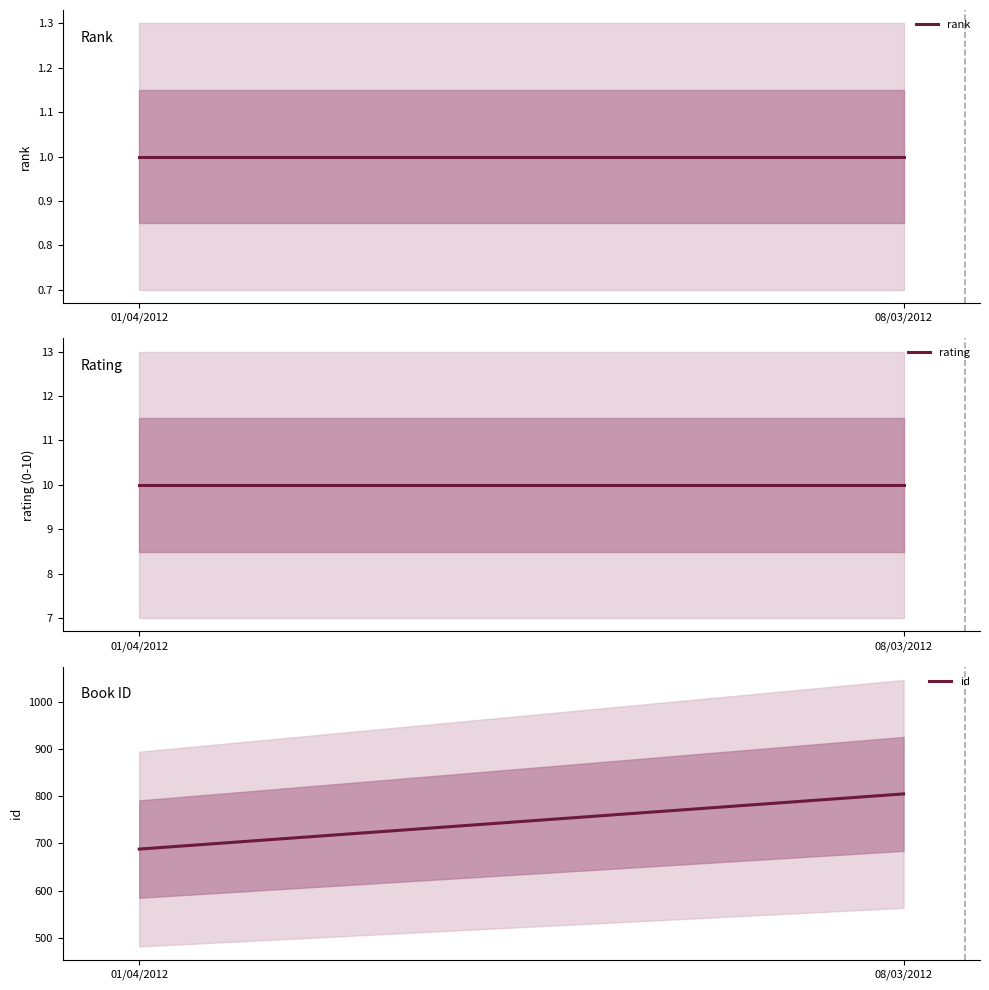

What value does the rank series have at 01/04/2012?

1